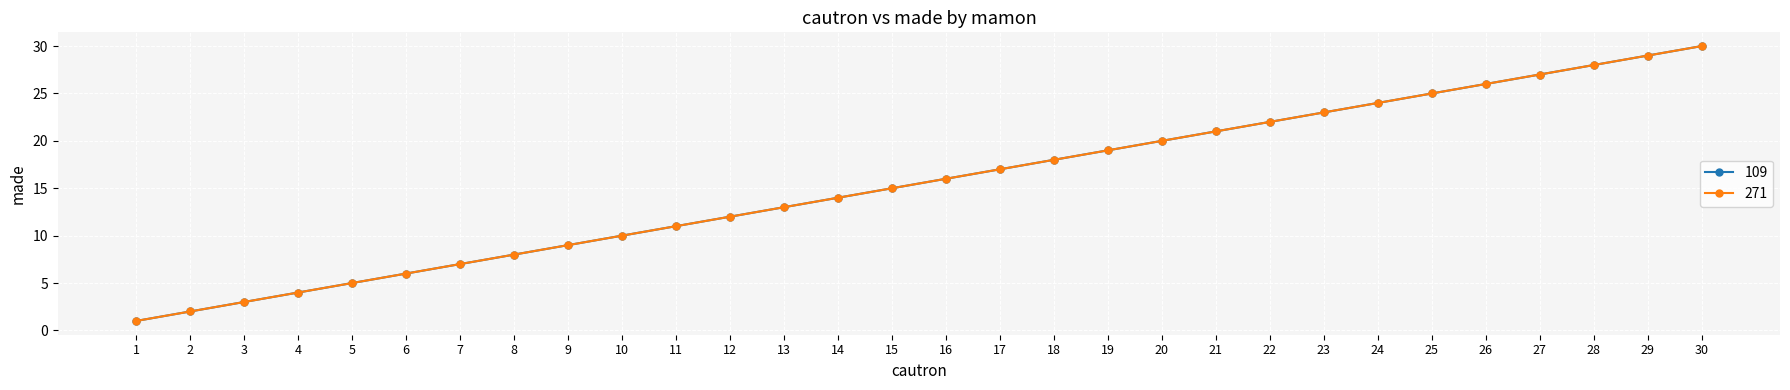

Does the chart have visible grid lines?

Yes